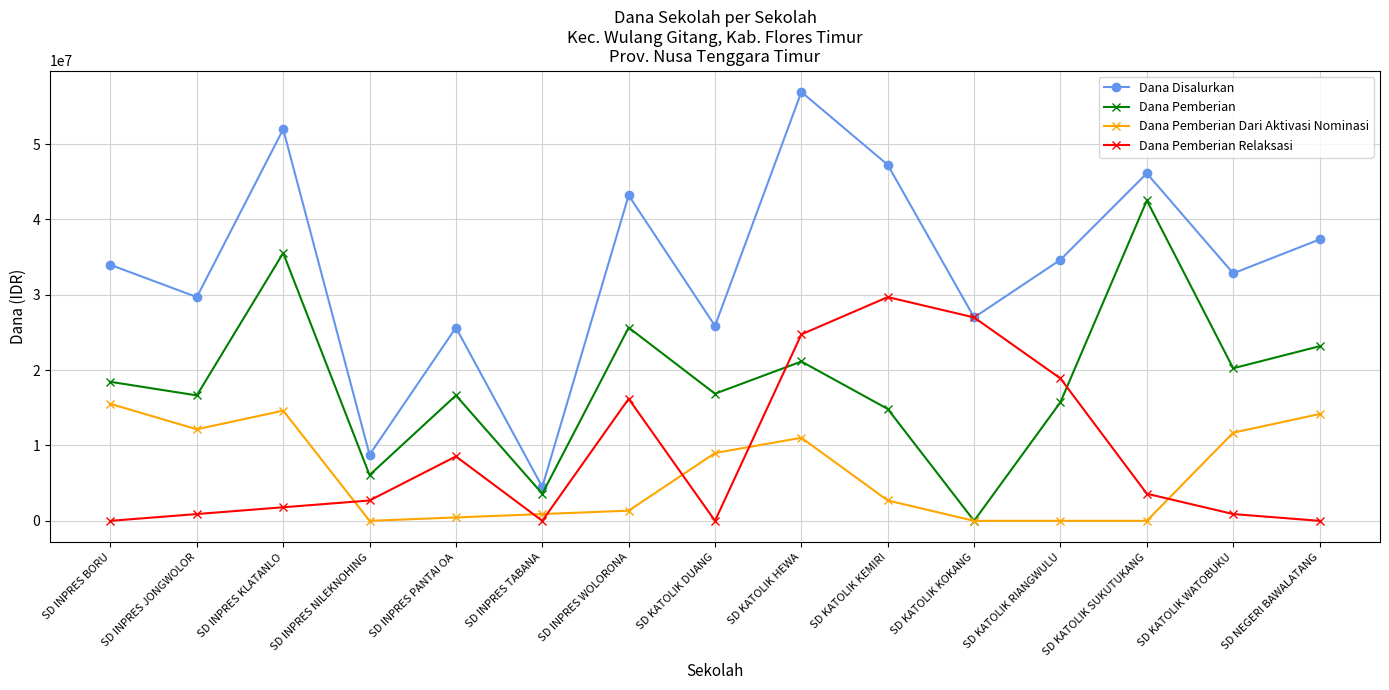

What is the difference between the highest and lowest values at SD KATOLIK SUKUTUKANG?

46125000